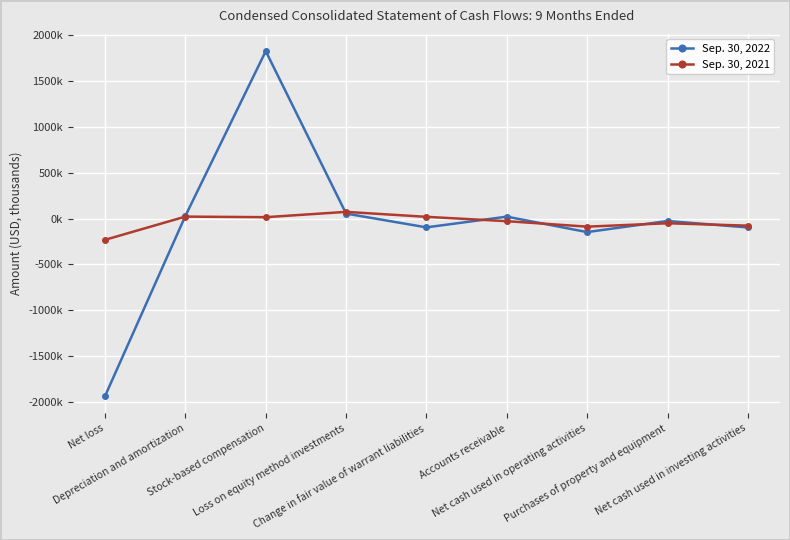

What is the label of the 2nd point from the left?

Depreciation and amortization